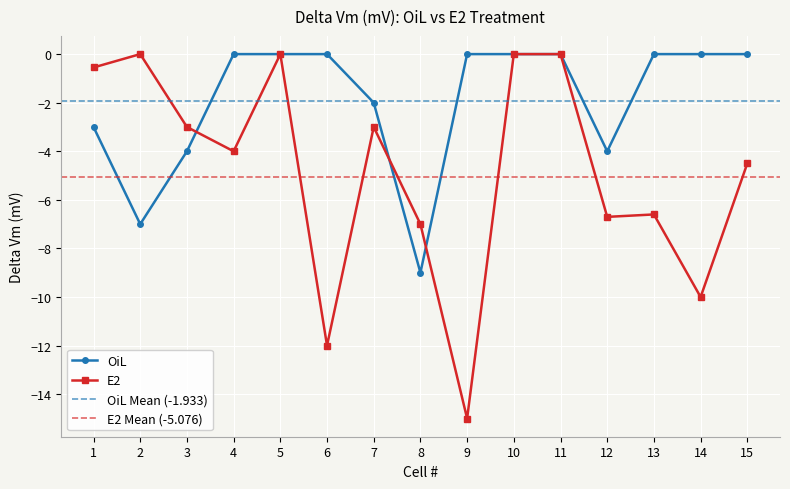

What is the sum of the OiL values at 3 and 14?

-4.0